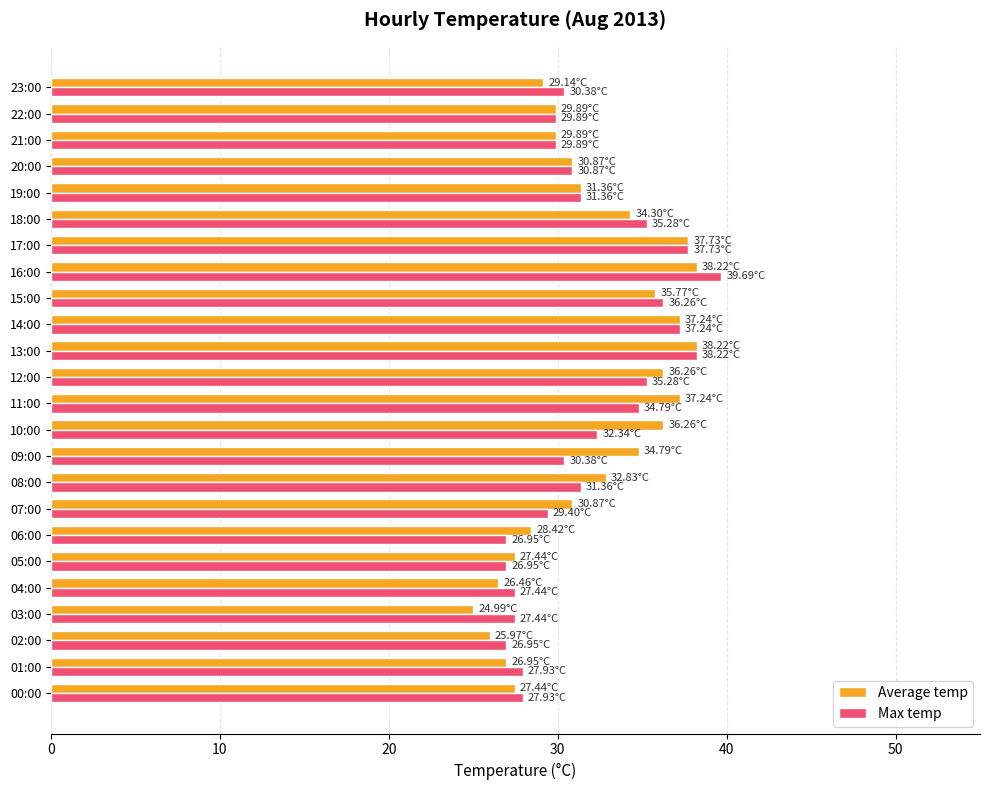

How many data points does each series have?

24